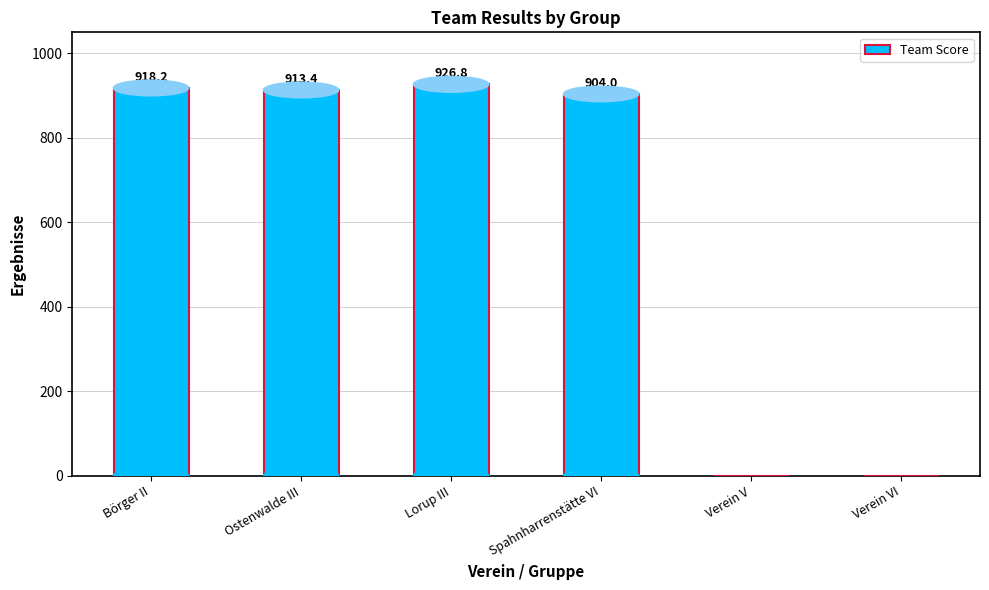

What is the change in value from Ostenwalde III to Lorup III?

+13.4